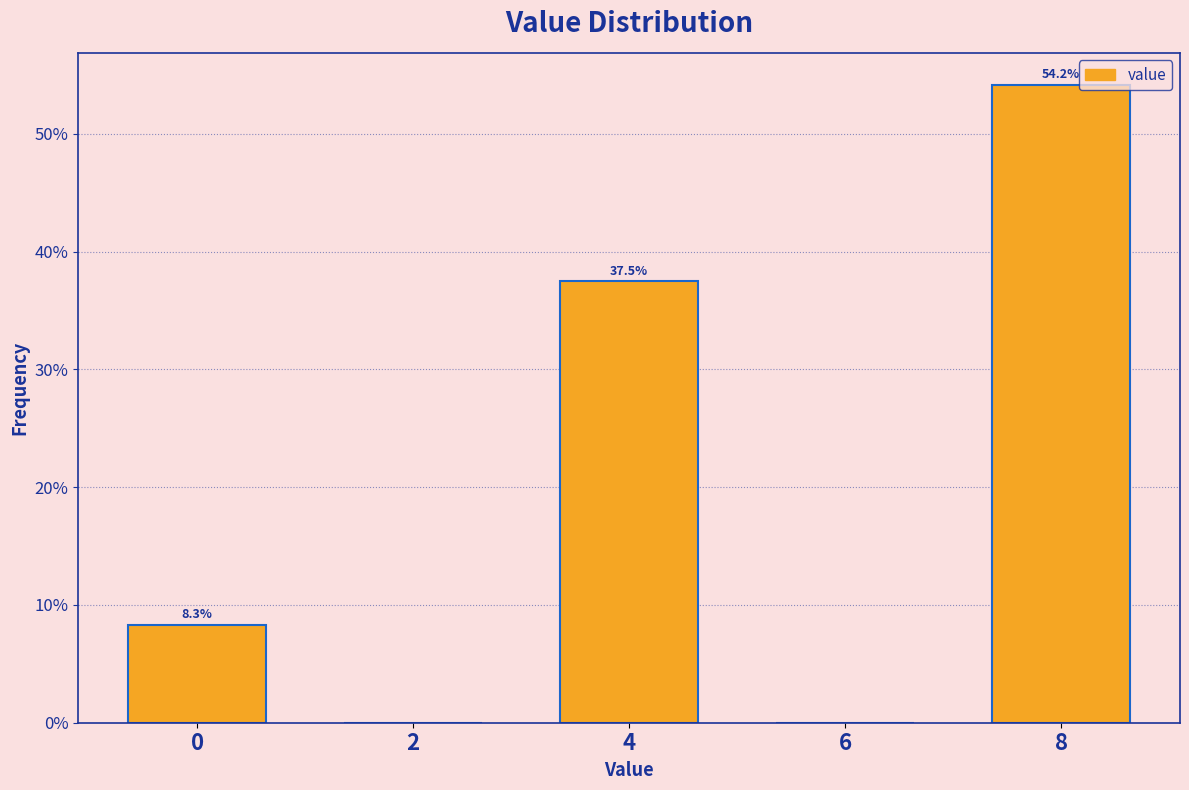

Reading left to right, list all the values displayed in this chart.

0=8.3	2=0.0	4=37.5	6=0.0	8=54.2